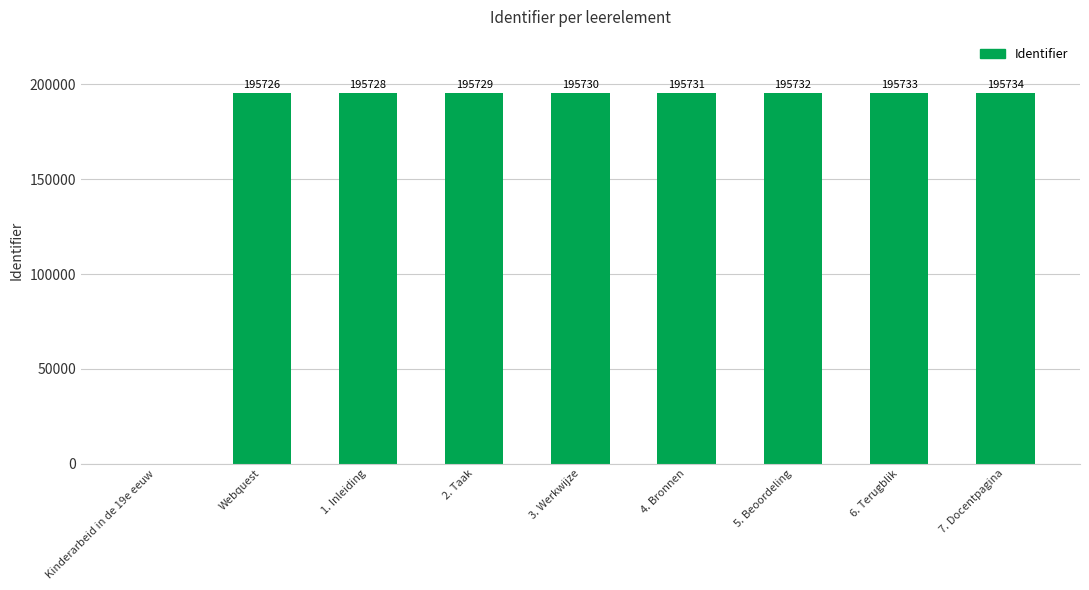

Which category has the highest value across all series?

7. Docentpagina